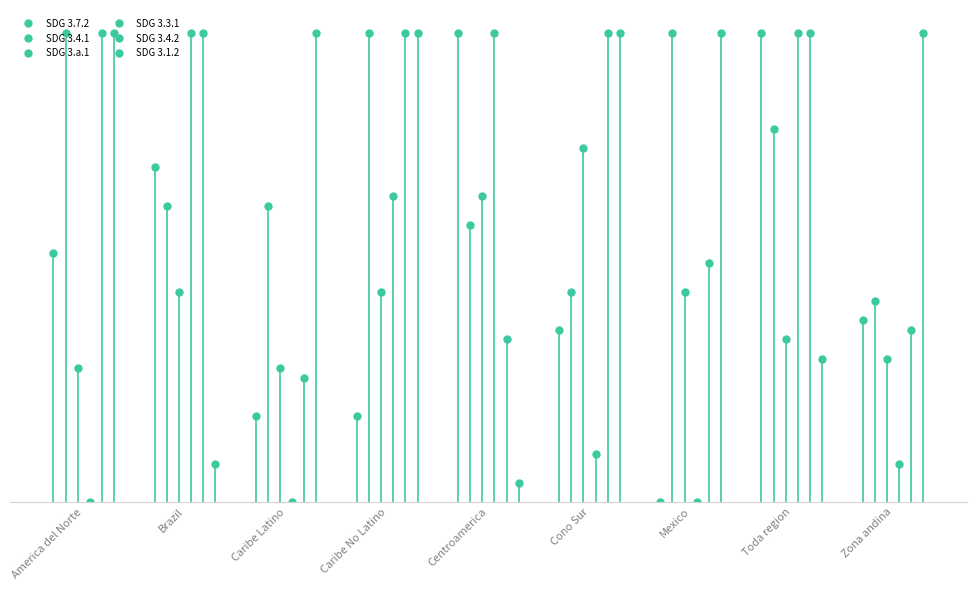

At how many categories does at least one series exceed 27?

9